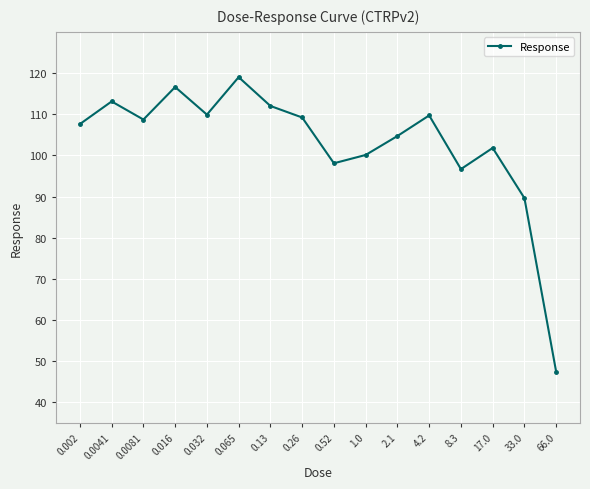

What is the minimum value shown in the chart?

47.4